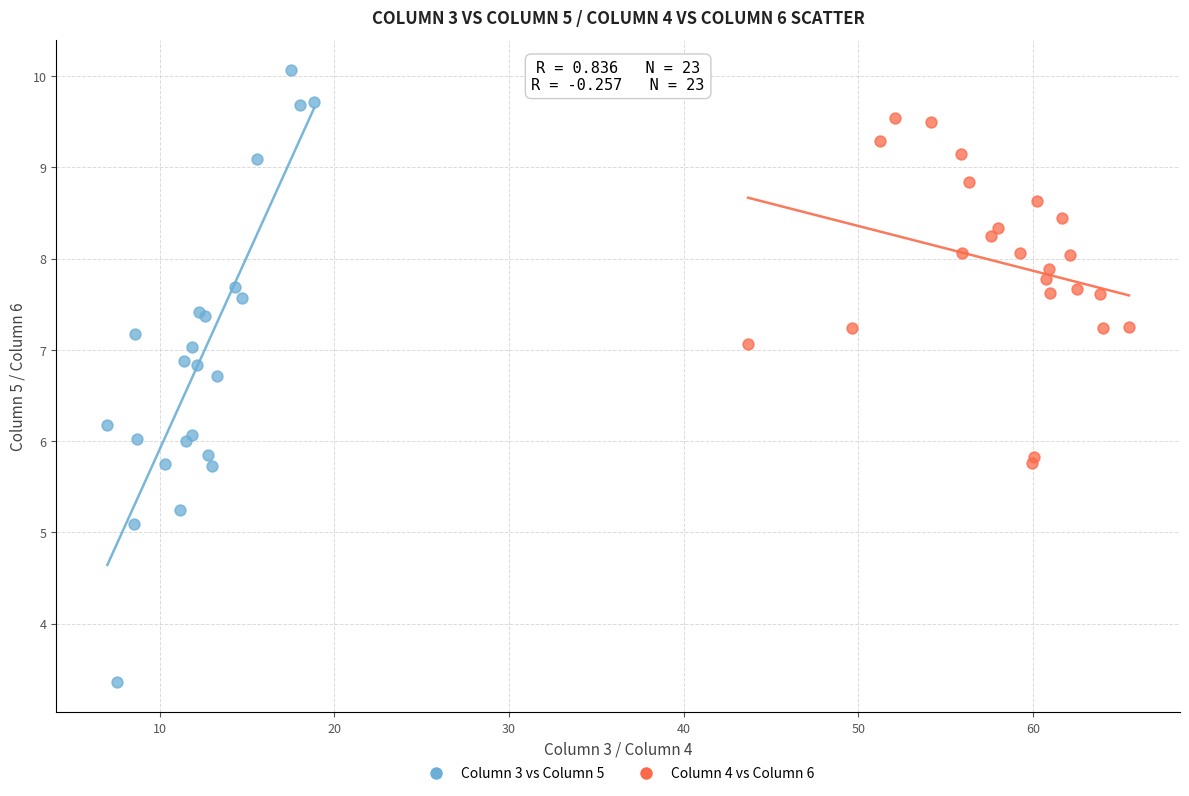

Which series reaches the minimum Y coordinate?

Column 3 vs Column 5